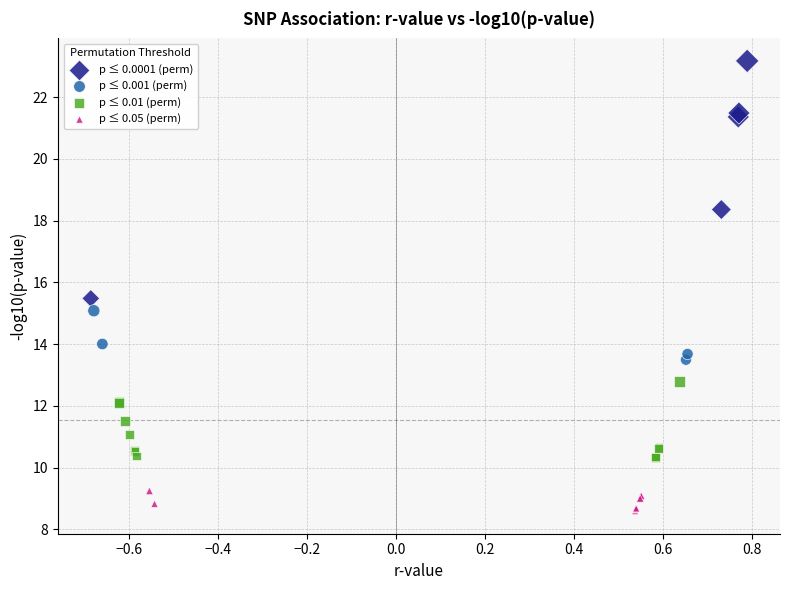

Which series has the widest spread of Y values?

p ≤ 0.0001 (perm)